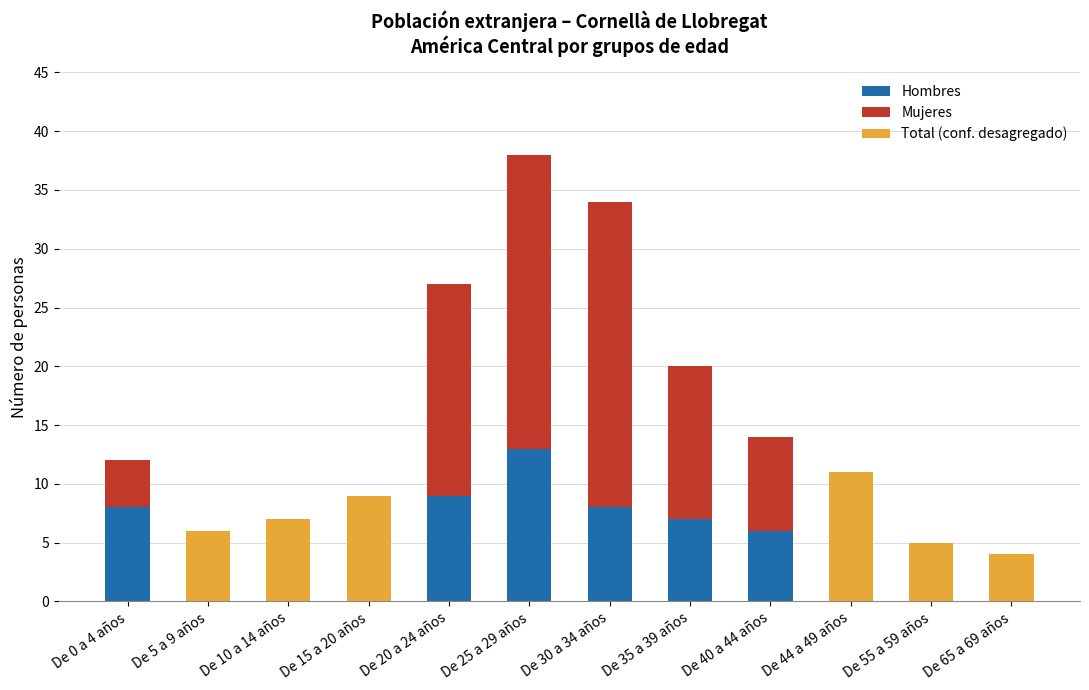

Does the chart contain stacked bars?

Yes